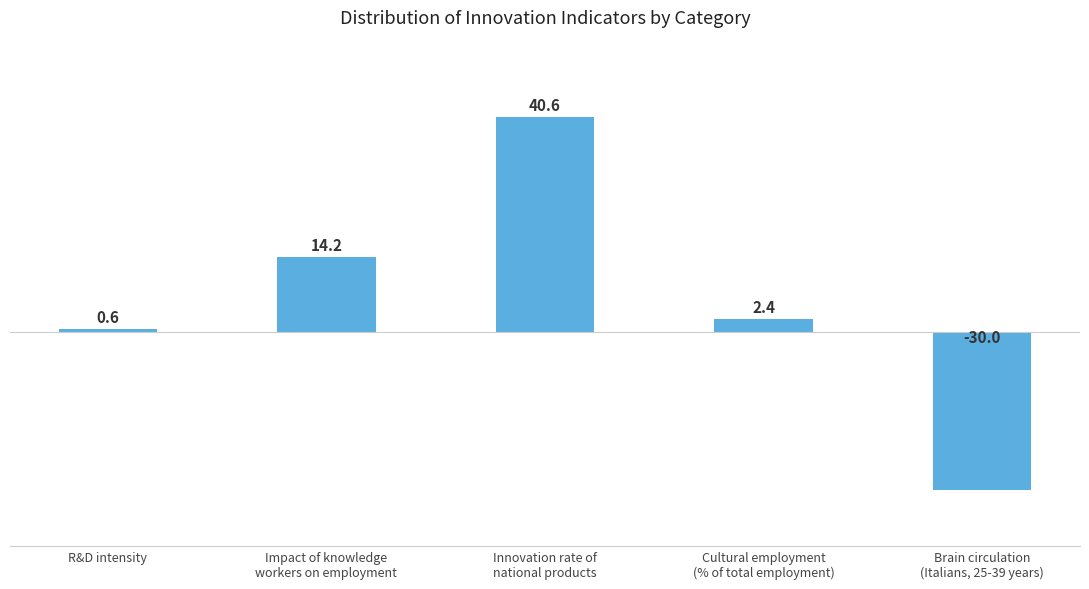

How many series are shown in this chart?

1